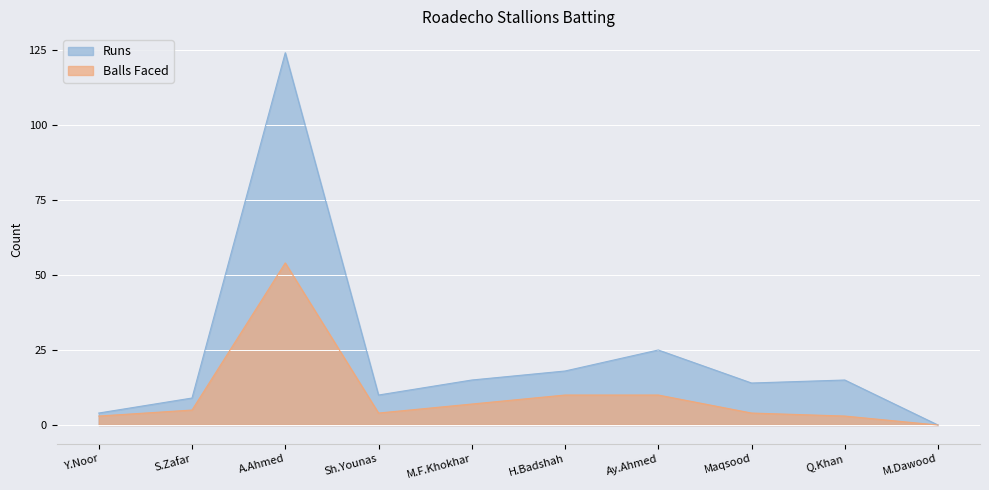

What is the difference between the maximum and second lowest values in the Runs series?

120